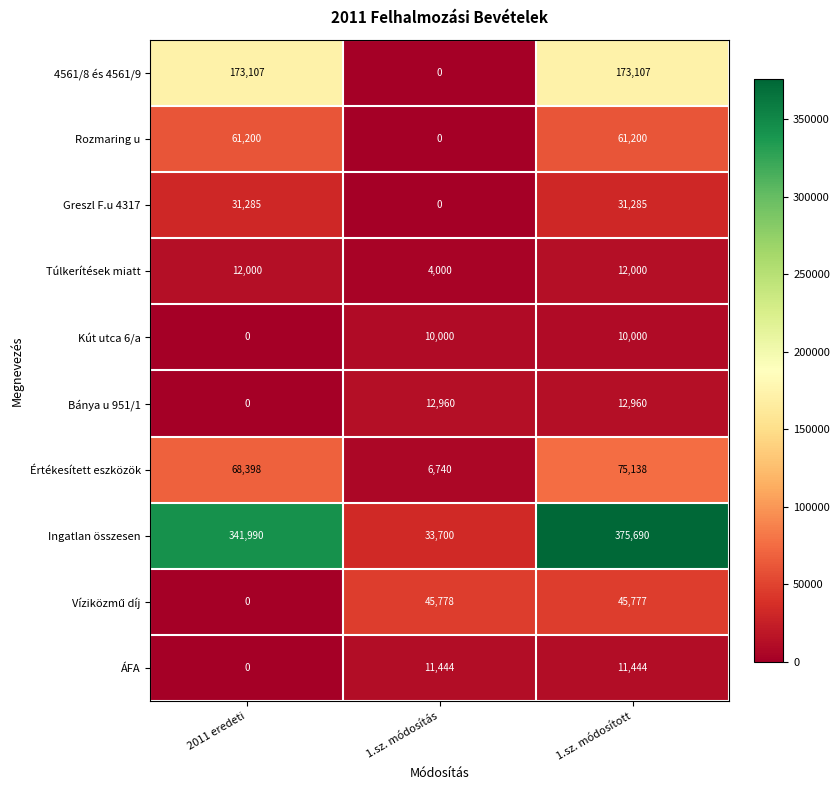

Is it true that Túlkerítések miatt equals 15763 at 2011 eredeti?

False